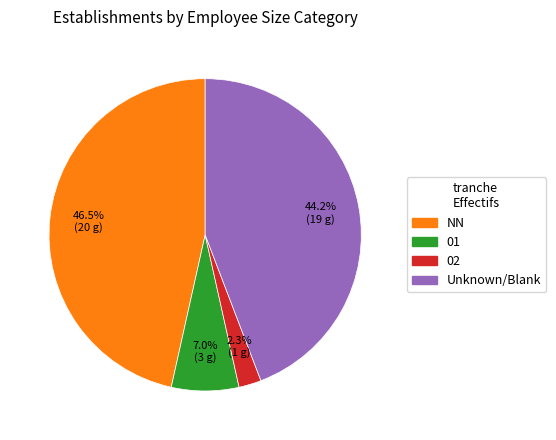

Count the number of slices in the pie.

4